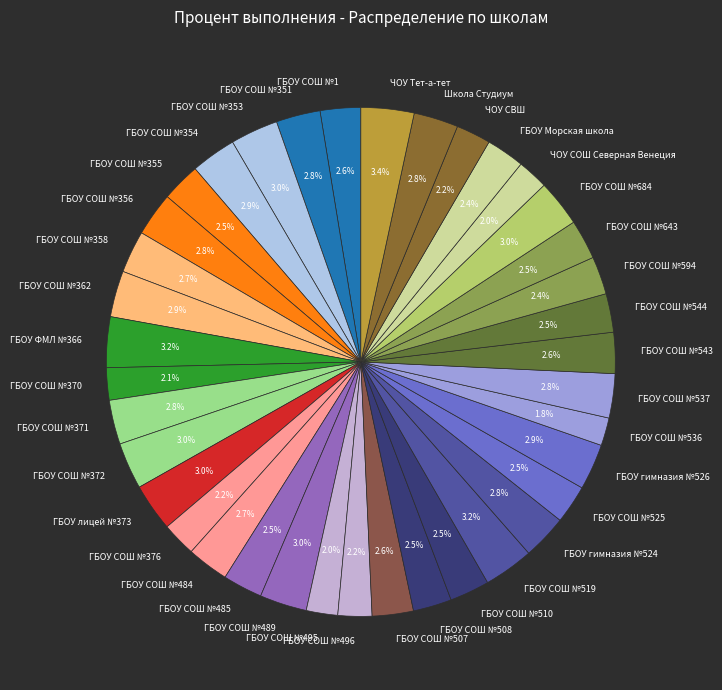

To the nearest percent, what portion does ГБОУ СОШ №537 represent?

3%